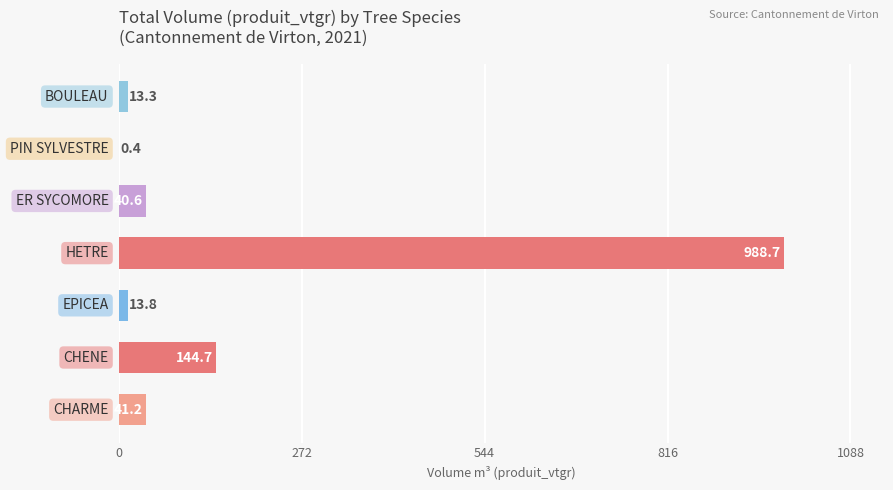

What is the greatest value displayed?

988.7